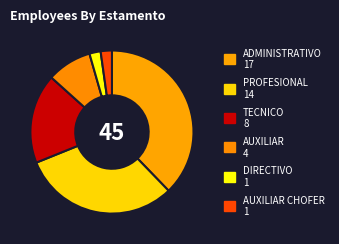

How many slices are in this pie chart?

6